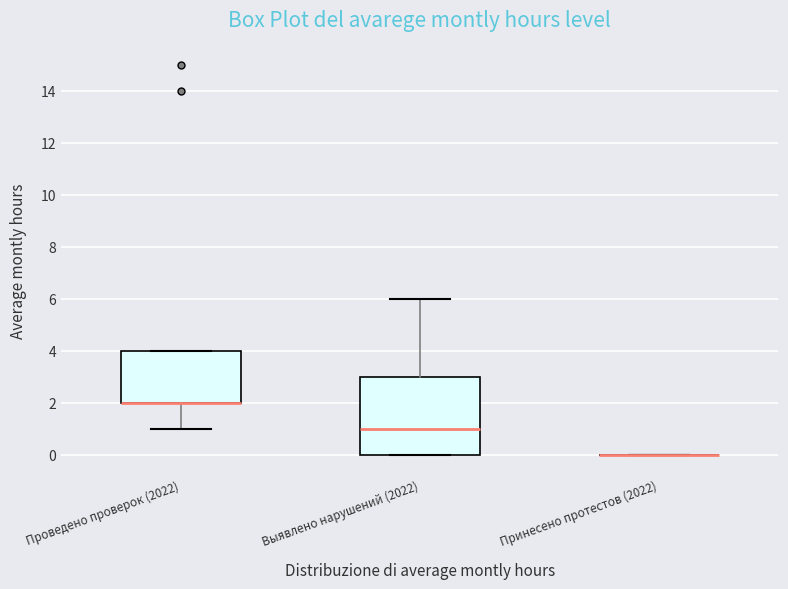

Where does the upper whisker of the box for Выявлено нарушений (2022) end on the y-axis? The values are not printed on the chart, so give them approximately, as read against the axis.

6